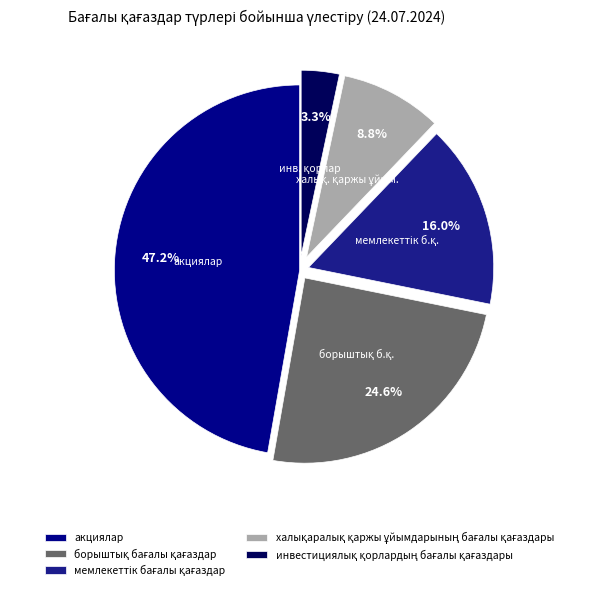

How many slices are in this pie chart?

5